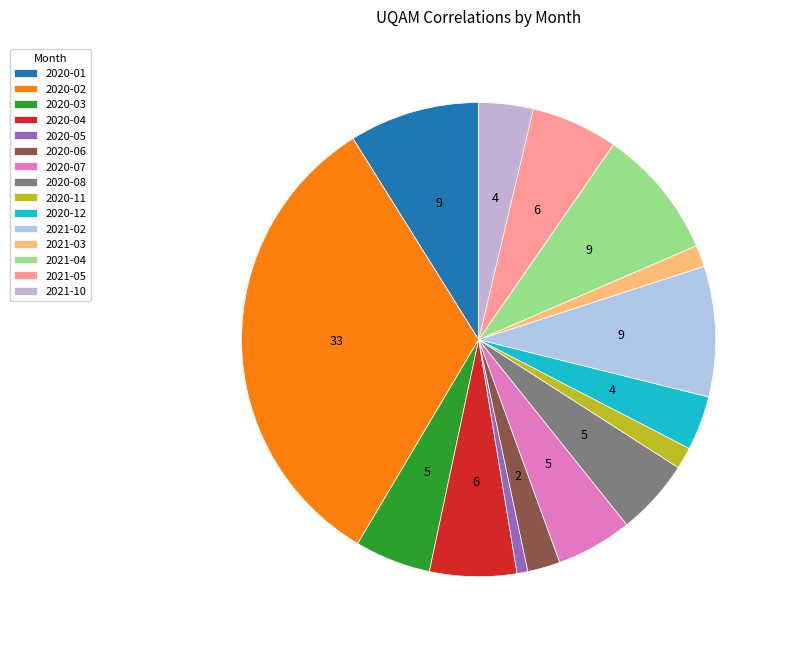

Does any single category account for the majority?

No